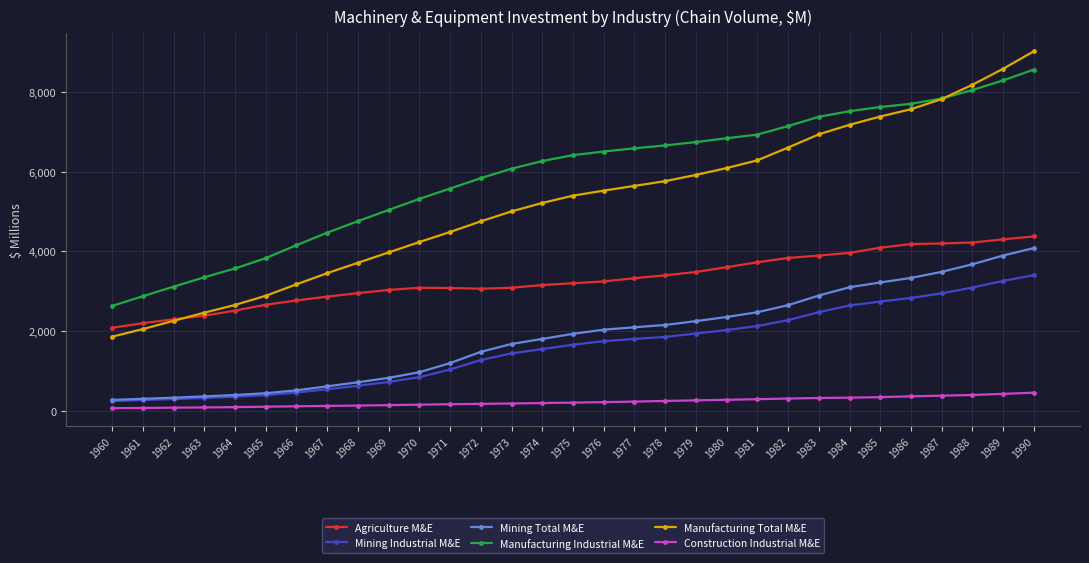

Is the value of Manufacturing Industrial M&E at 1977 greater than the value of Mining Total M&E at 1973?

Yes